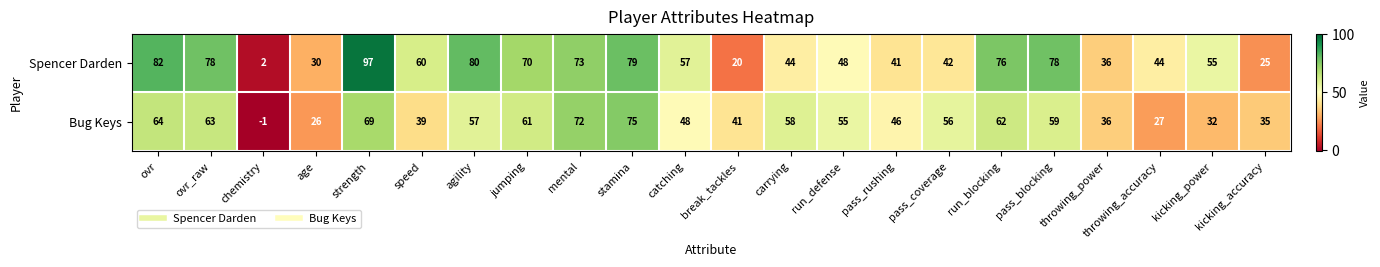

At which category is the sum across all series the highest?

strength